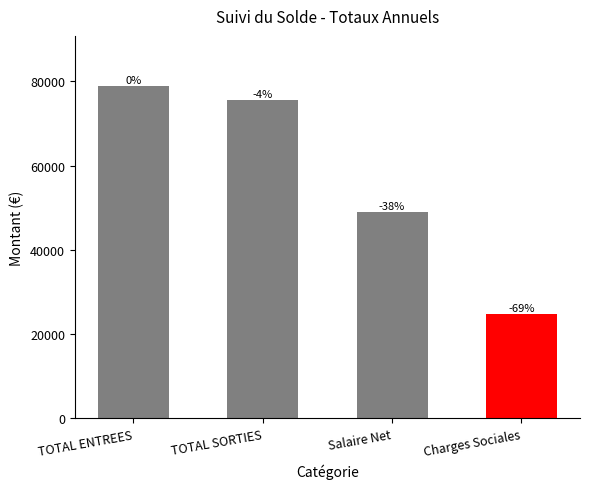

Reading right to left, list all the values displayed in this chart.

24821.3	48896.8	75489.7	78976.4